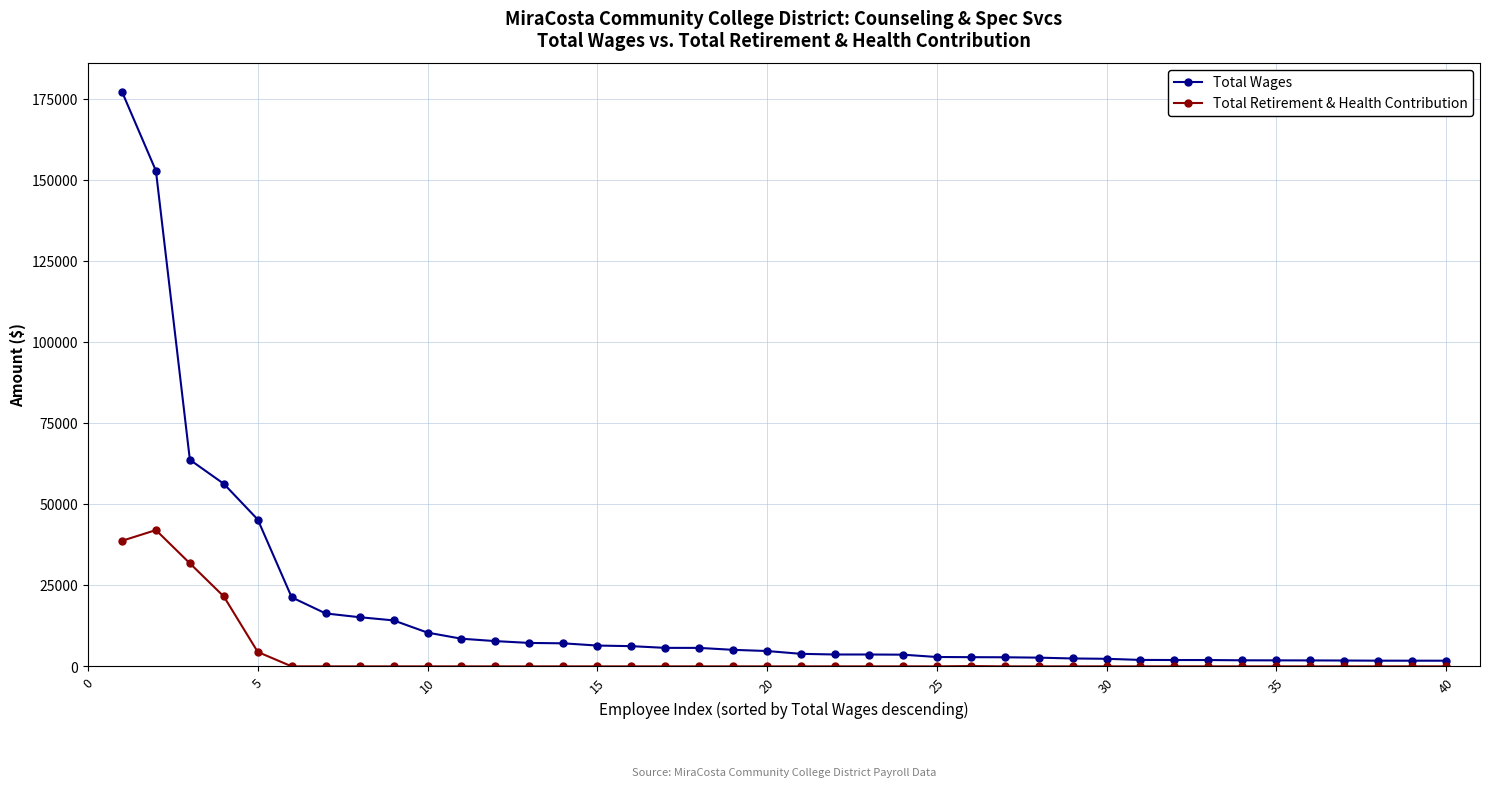

Which series has the largest range (max minus min)?

Total Wages